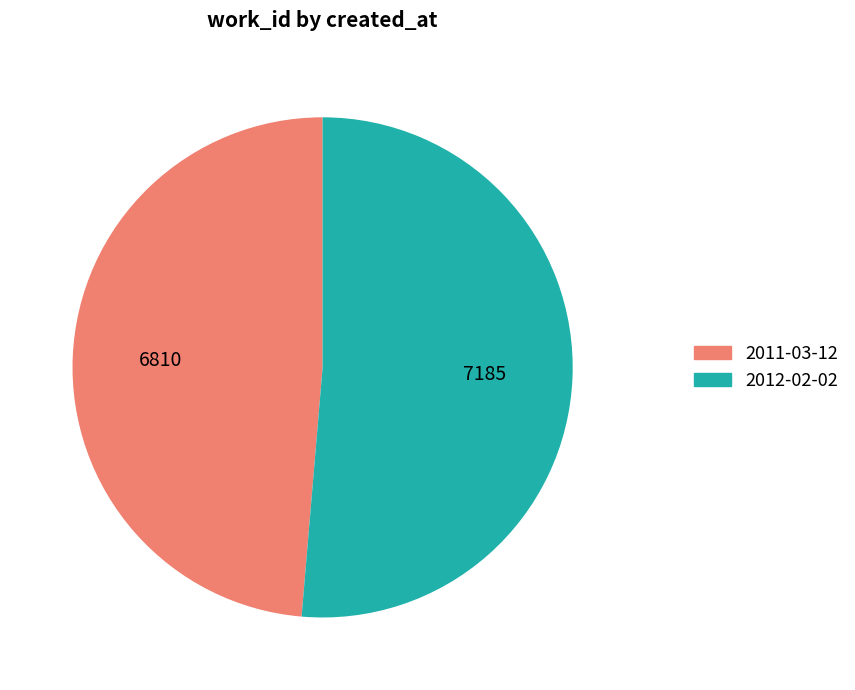

Between 2011-03-12 and 2012-02-02, which is larger?

2012-02-02